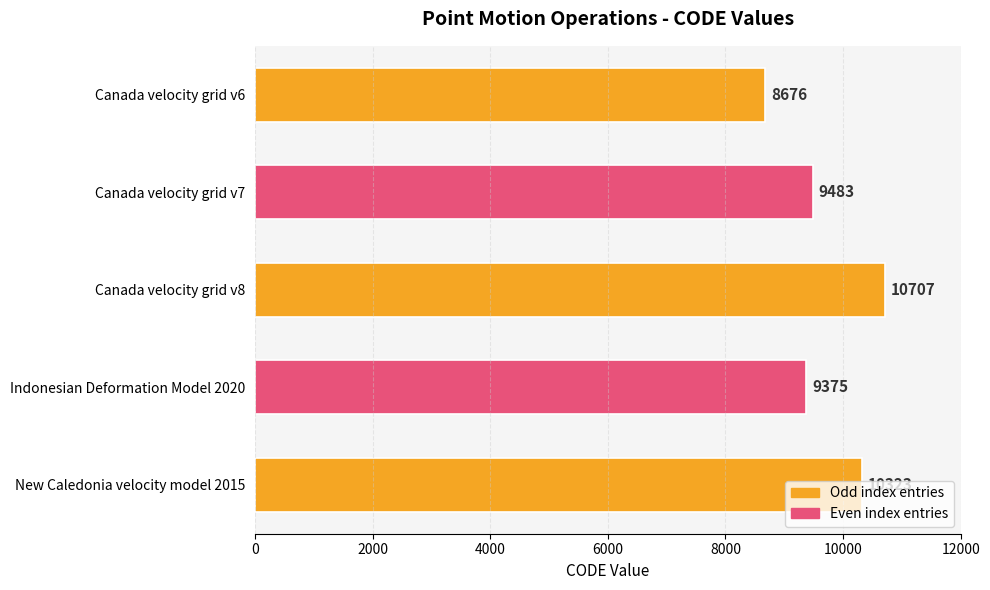

Are the bars grouped side by side (vs. stacked)?

No